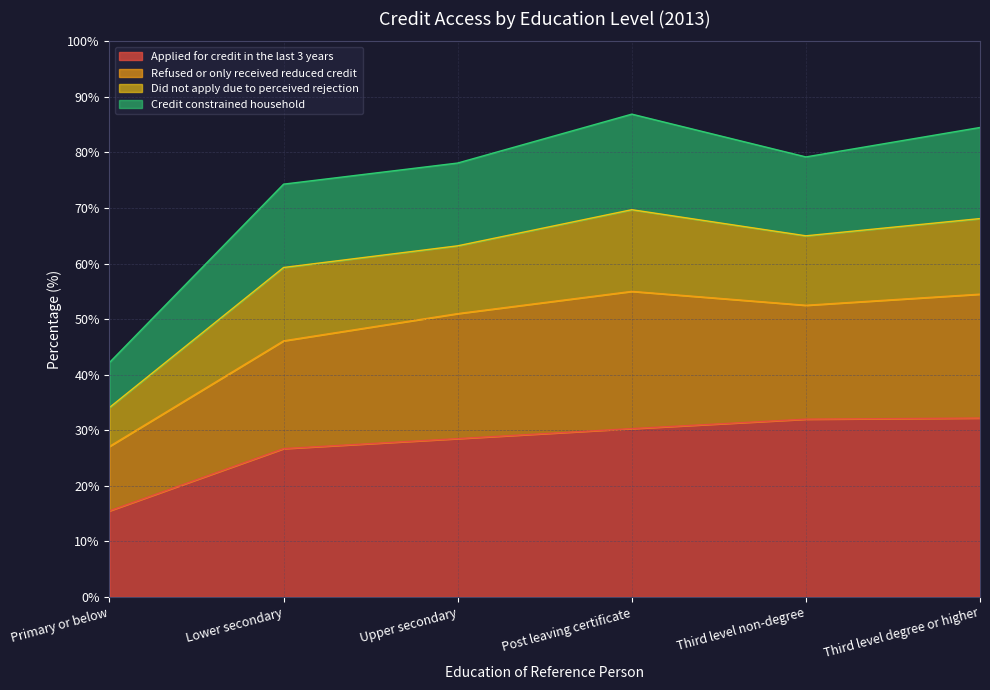

What is the average value of the Applied for credit in the last 3 years series?

27.5